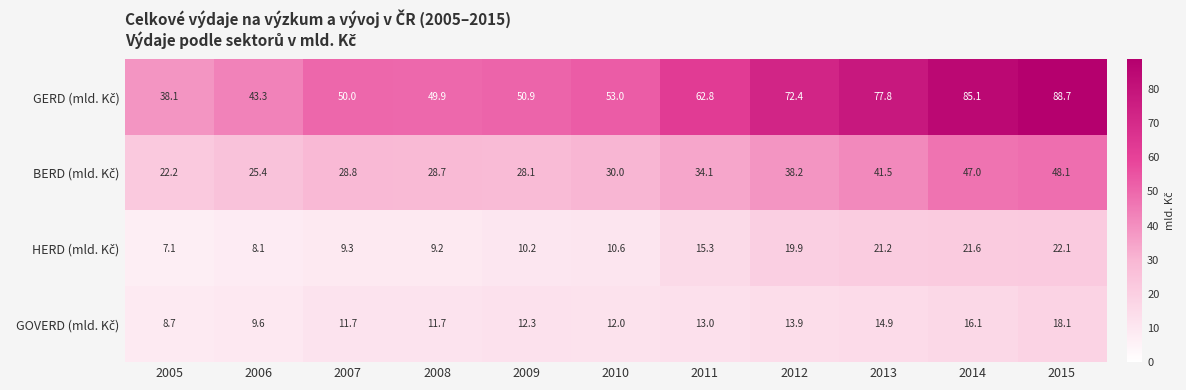

How many data points does each series have?

11